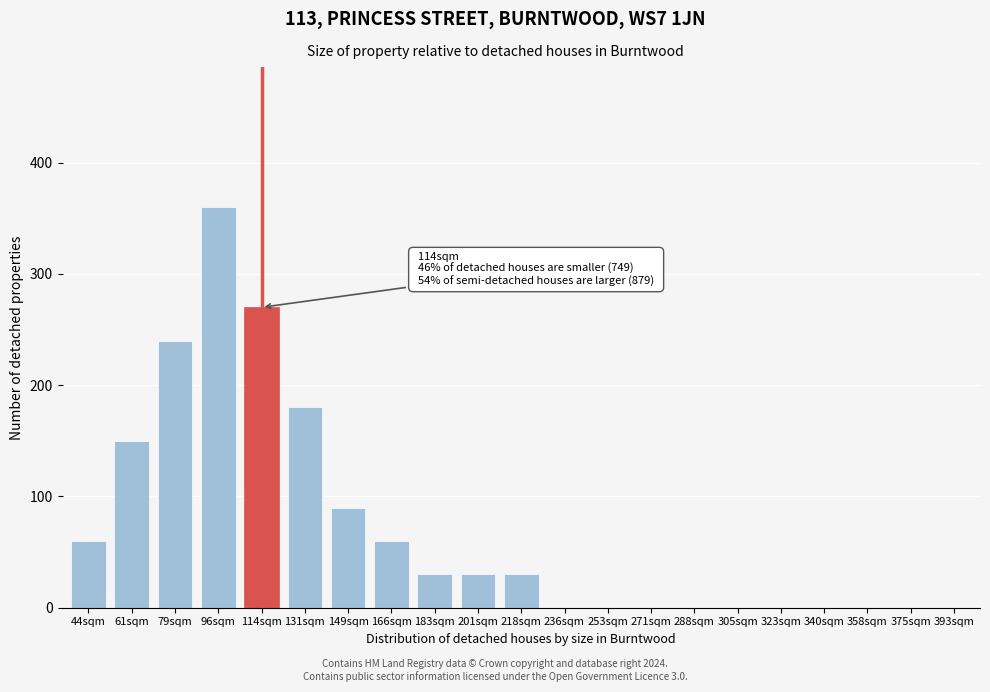

Reading left to right, what are all the values shown in this chart?

44sqm=60	61sqm=150	79sqm=240	96sqm=360	114sqm=270	131sqm=180	149sqm=90	166sqm=60	183sqm=30	201sqm=30	218sqm=30	236sqm=0	253sqm=0	271sqm=0	288sqm=0	305sqm=0	323sqm=0	340sqm=0	358sqm=0	375sqm=0	393sqm=0